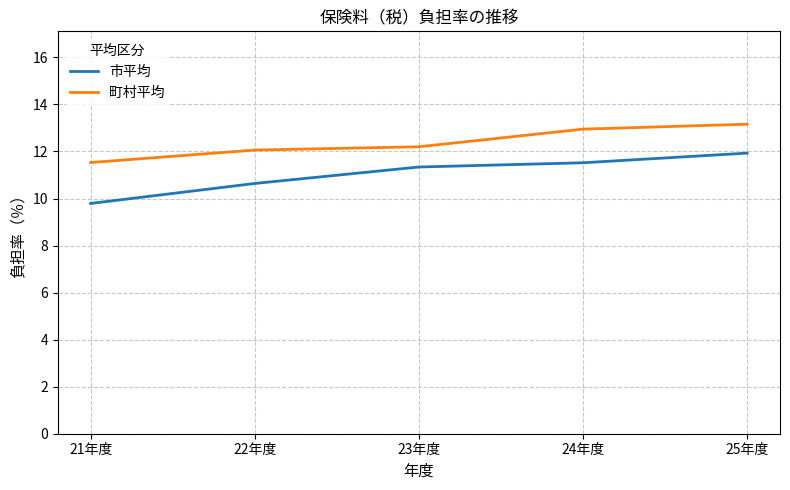

What is the difference between the highest and lowest values at 23年度?

0.9